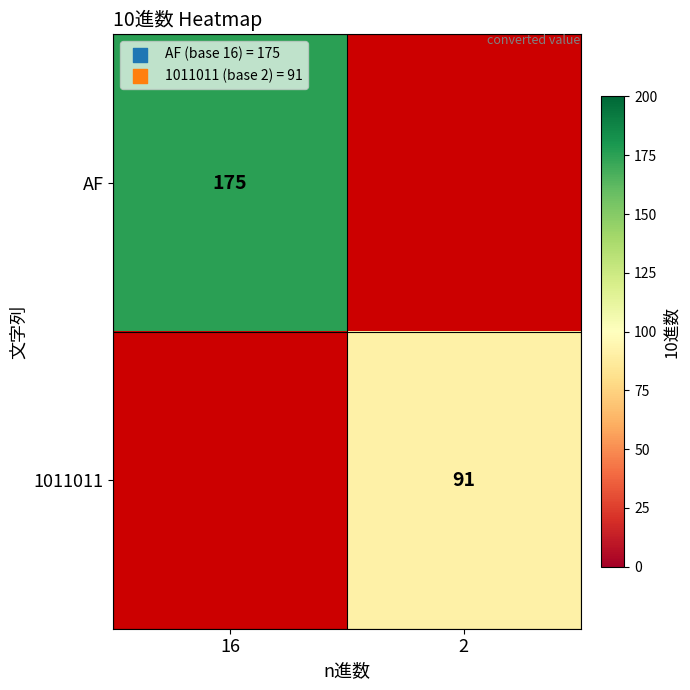

How many data points does each series have?

2